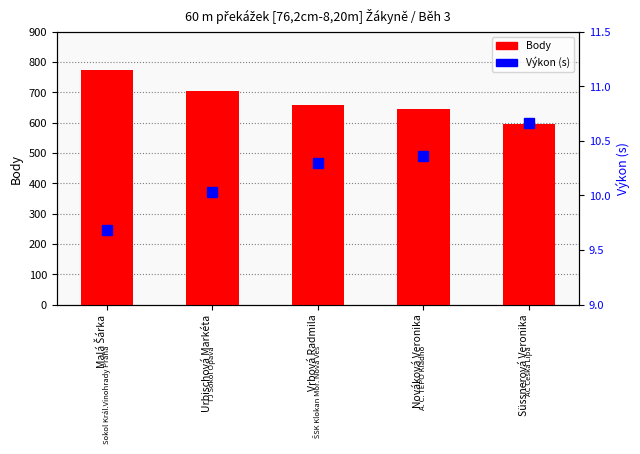

What position from the left is Urbischová Markéta?

2